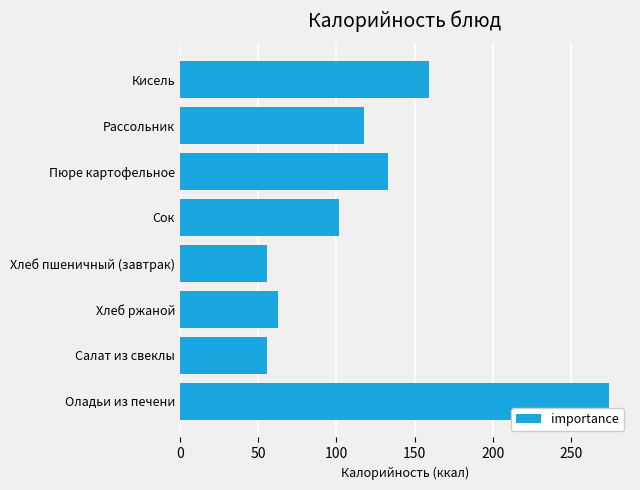

What is the change in value from Сок to Оладьи из печени?

+172